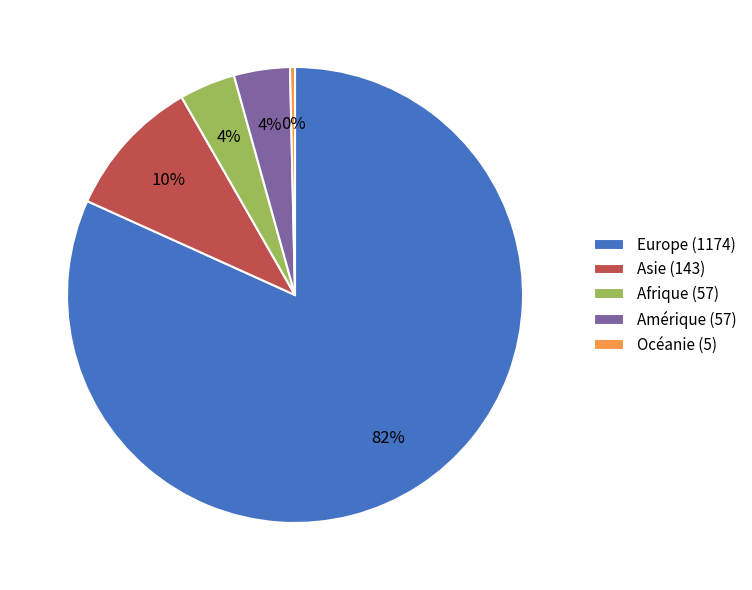

The Asie (143) slice represents 10% of the pie. True or false?

True